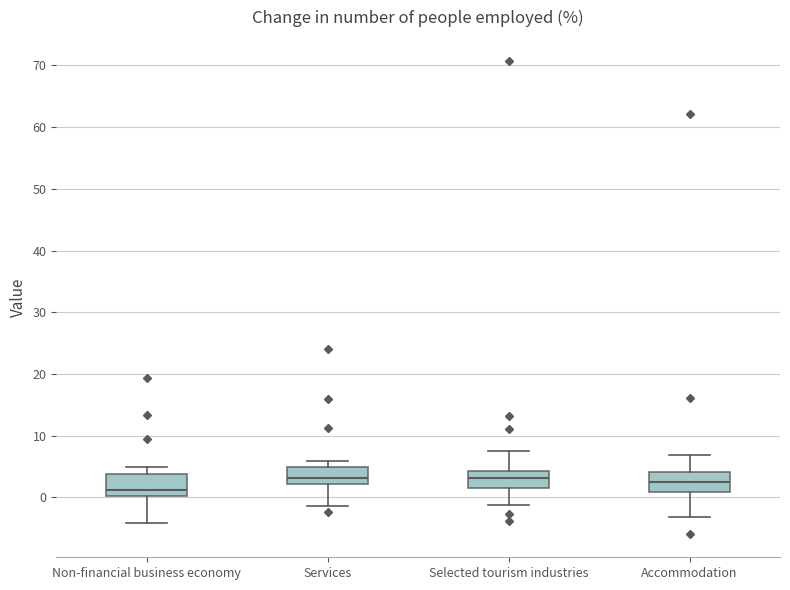

Reading left to right, read every box against the y-axis: the position of its median line, the range the box covers, and the ends of its whiskers. The values are not printed on the chart, so give them approximately, as read against the axis.

Non-financial business economy: median 1, box 0 to 4, whiskers -4 to 5
Services: median 3, box 2 to 5, whiskers -1 to 6
Selected tourism industries: median 3, box 1 to 4, whiskers -1 to 7
Accommodation: median 2, box 1 to 4, whiskers -3 to 7